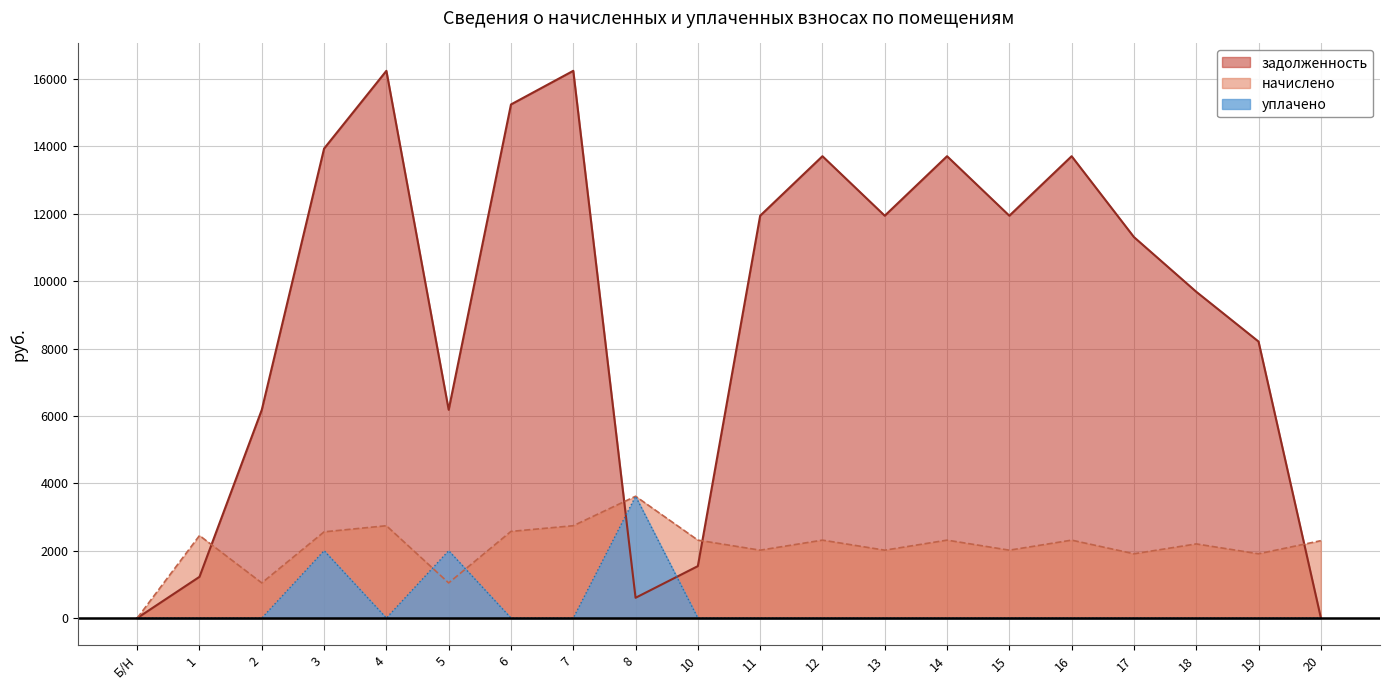

Reading left to right, extract all data points from this chart.

задолженность: Б/Н=0.0	1=1224.7	2=6182.4	3=13935.6	4=16243.2	5=6182.4	6=15244.8	7=16243.2	8=602.4	10=1542.2	11=11942.4	12=13708.8	13=11942.4	14=13708.8	15=11942.4	16=13708.8	17=11308.8	18=9685.8	19=8207.8	20=12.9
начислено: Б/Н=0.0	1=2449.4	2=1043.3	3=2559.6	4=2741.0	5=1043.3	6=2572.6	7=2741.0	8=3615.8	10=2313.4	11=2015.3	12=2313.4	13=2015.3	14=2313.4	15=2015.3	16=2313.4	17=1908.4	18=2201.2	19=1908.4	20=2297.2
уплачено: Б/Н=0.0	1=0.0	2=0.0	3=2000.0	4=0.0	5=2000.0	6=0.0	7=0.0	8=3615.0	10=0.0	11=0.0	12=0.0	13=0.0	14=0.0	15=0.0	16=0.0	17=0.0	18=0.0	19=0.0	20=0.0